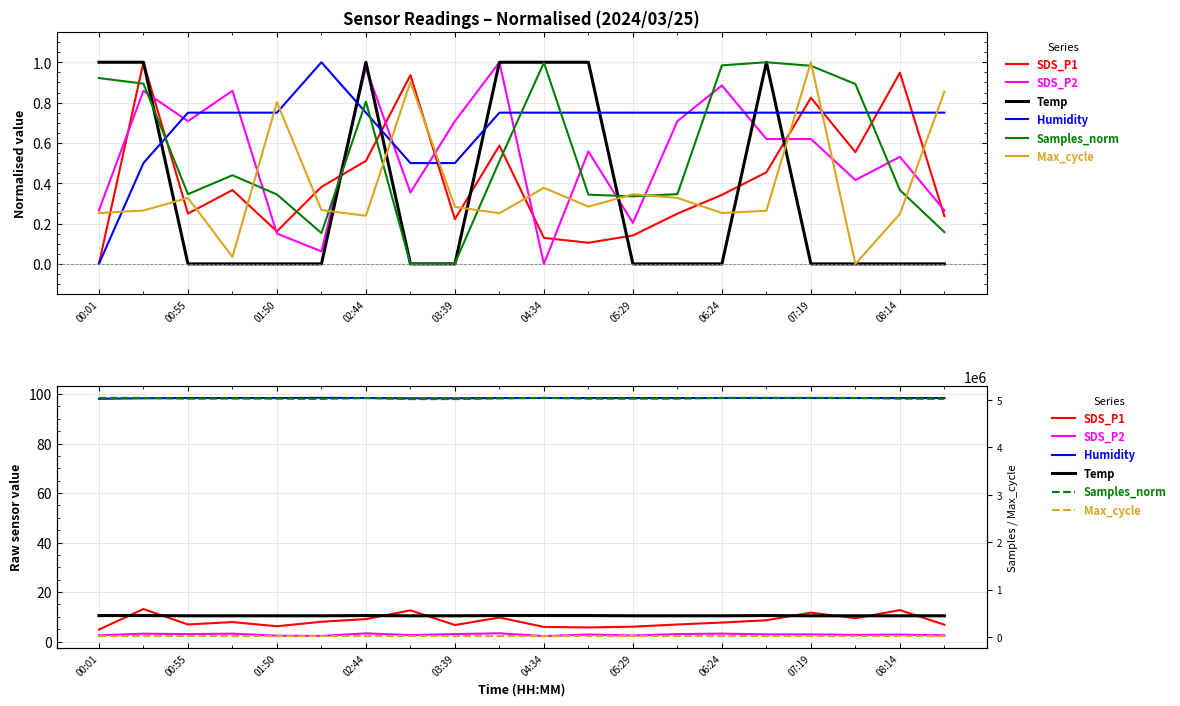

How many series are shown in this chart?

6